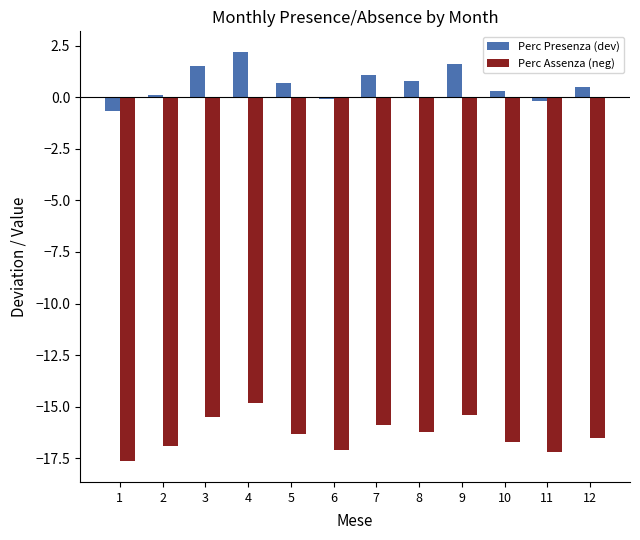

List the series in order of their overall mean, highest first.

Perc Presenza (dev), Perc Assenza (neg)